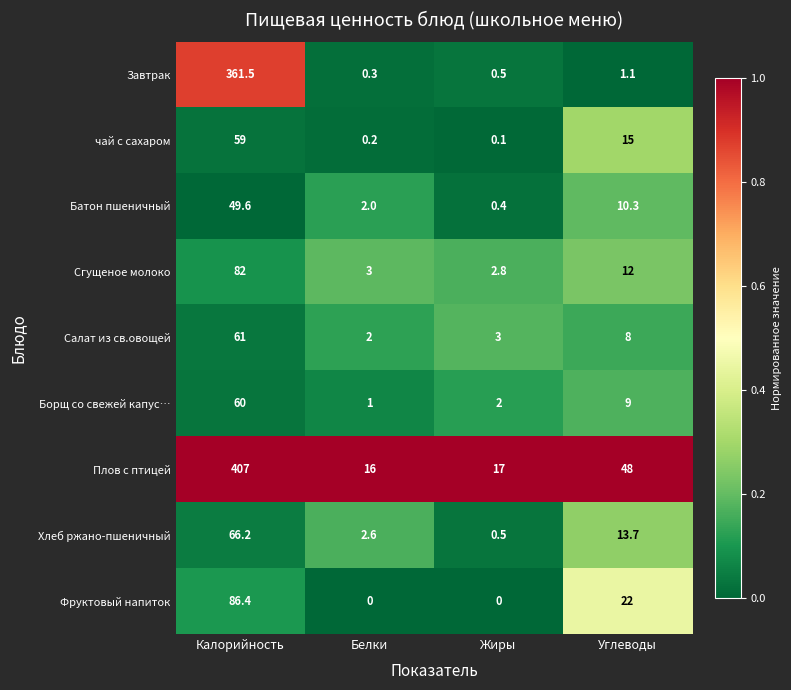

Which category has the highest value across all series?

Калорийность